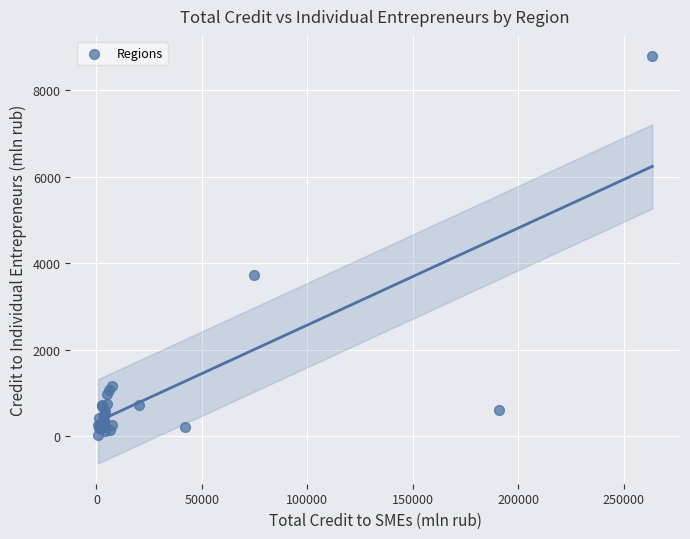

What Y value in the scatter plot is closest to 4409?

3717.6